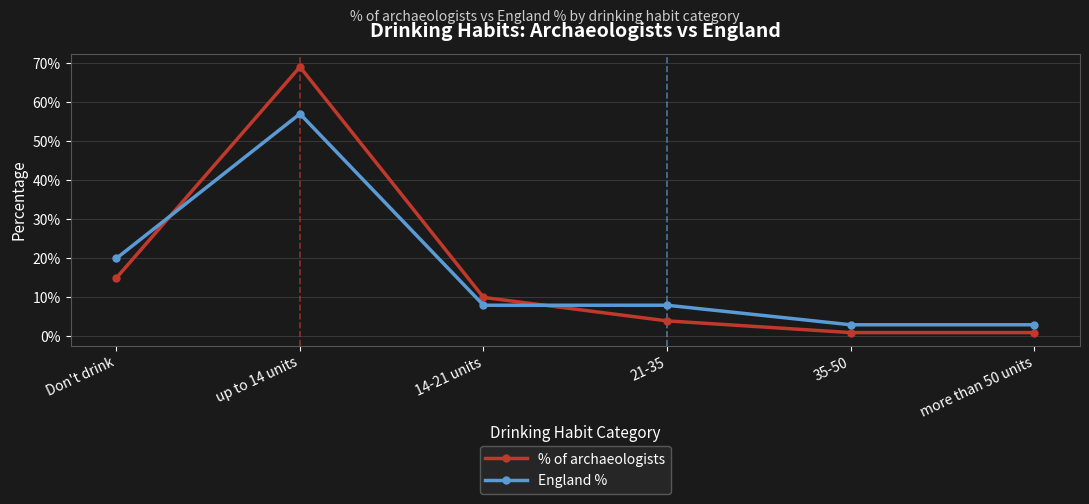

Which series has the largest total across all categories?

% of archaeologists